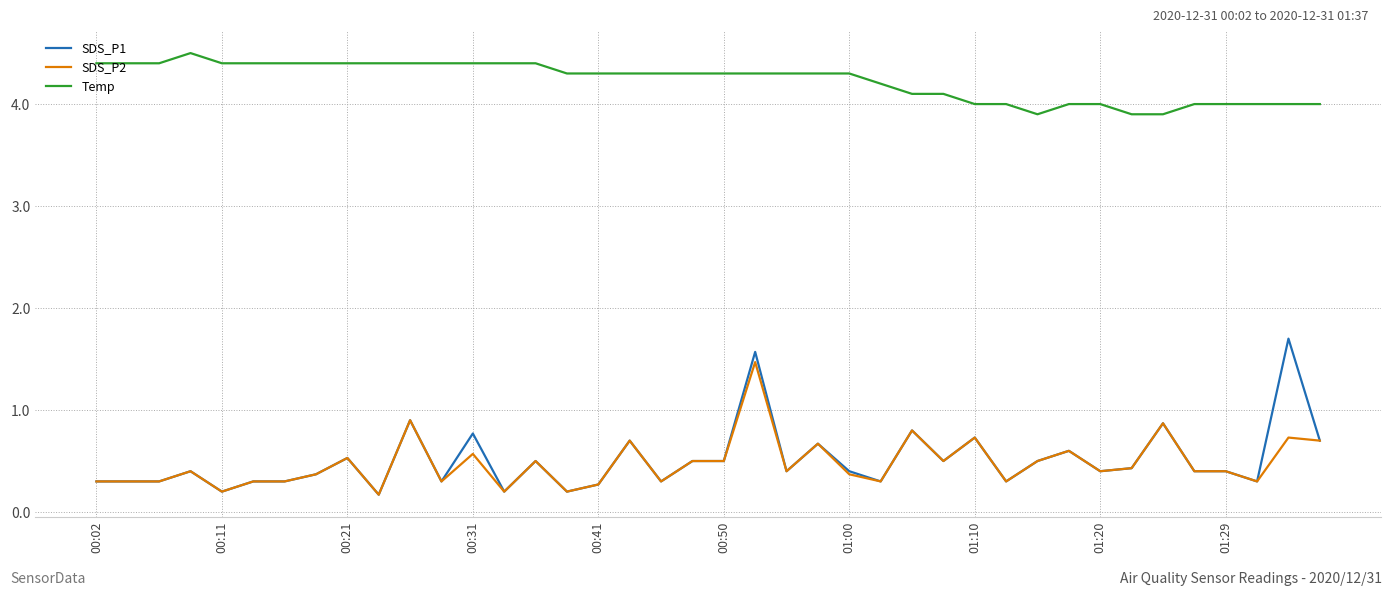

Which series has the widest spread of values?

SDS_P1